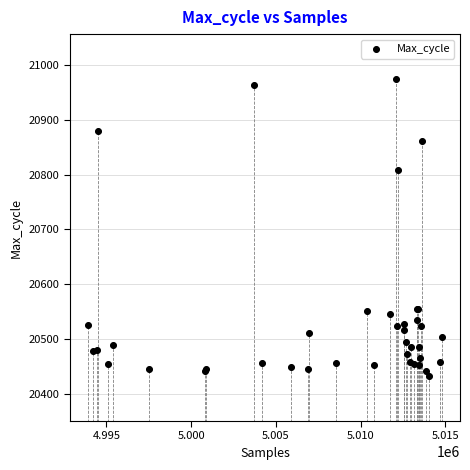

What Y value in the scatter plot is closest to 20703?

20808